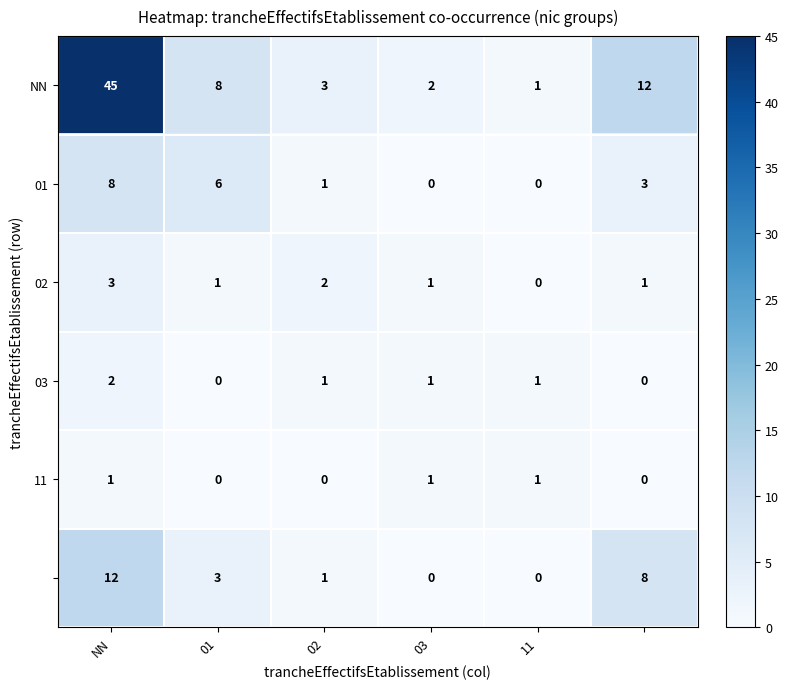

What is the maximum value shown in the chart?

45